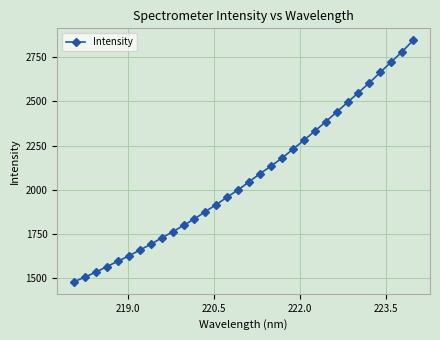

What is the greatest value displayed?

2843.7